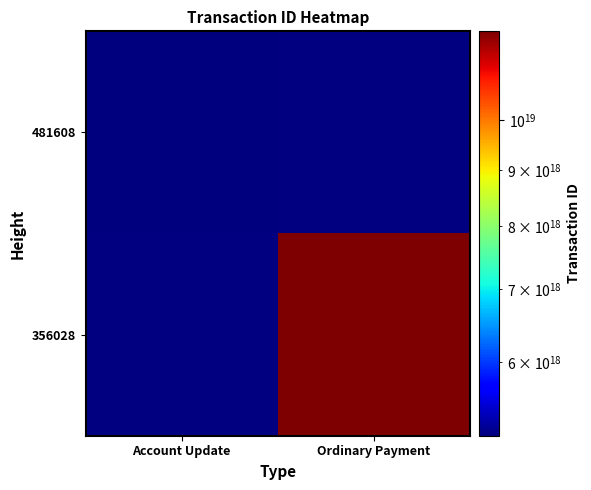

At which category does the chart reach its peak across all series?

Ordinary Payment